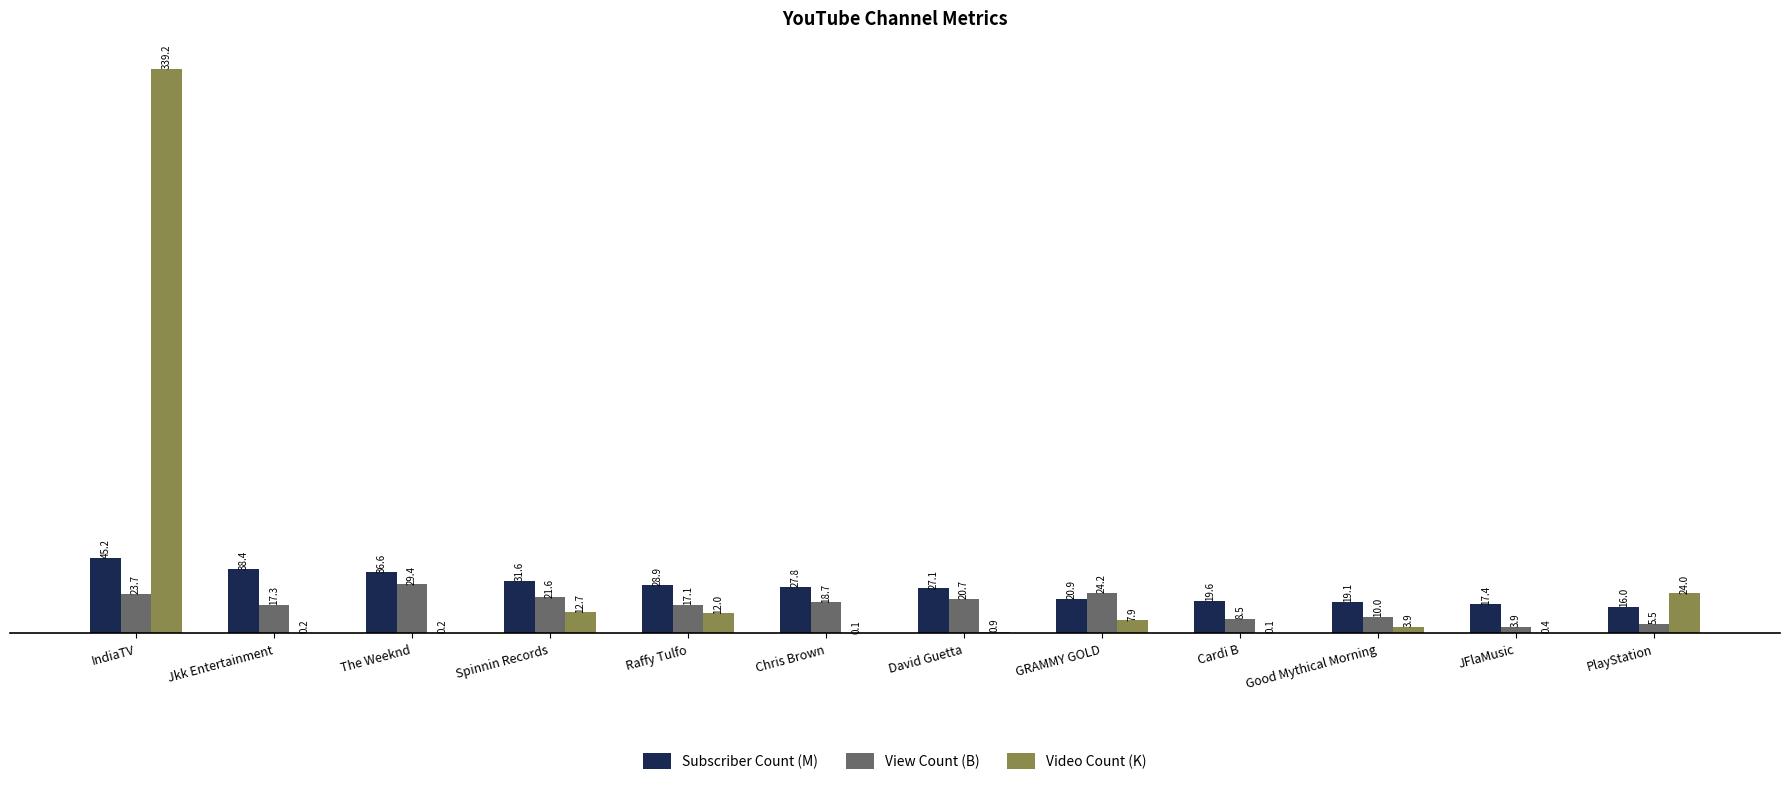

Reading left to right, transcribe all the data shown in this chart.

Subscriber Count (M): IndiaTV=45.2	Jkk Entertainment=38.4	The Weeknd=36.6	Spinnin Records=31.6	Raffy Tulfo=28.9	Chris Brown=27.8	David Guetta=27.1	GRAMMY GOLD=20.9	Cardi B=19.6	Good Mythical Morning=19.1	JFlaMusic=17.4	PlayStation=16.0
View Count (B): IndiaTV=23.7	Jkk Entertainment=17.3	The Weeknd=29.4	Spinnin Records=21.6	Raffy Tulfo=17.1	Chris Brown=18.7	David Guetta=20.7	GRAMMY GOLD=24.2	Cardi B=8.5	Good Mythical Morning=10.0	JFlaMusic=3.9	PlayStation=5.5
Video Count (K): IndiaTV=339.2	Jkk Entertainment=0.2	The Weeknd=0.2	Spinnin Records=12.7	Raffy Tulfo=12.0	Chris Brown=0.1	David Guetta=0.9	GRAMMY GOLD=7.9	Cardi B=0.1	Good Mythical Morning=3.9	JFlaMusic=0.4	PlayStation=24.0